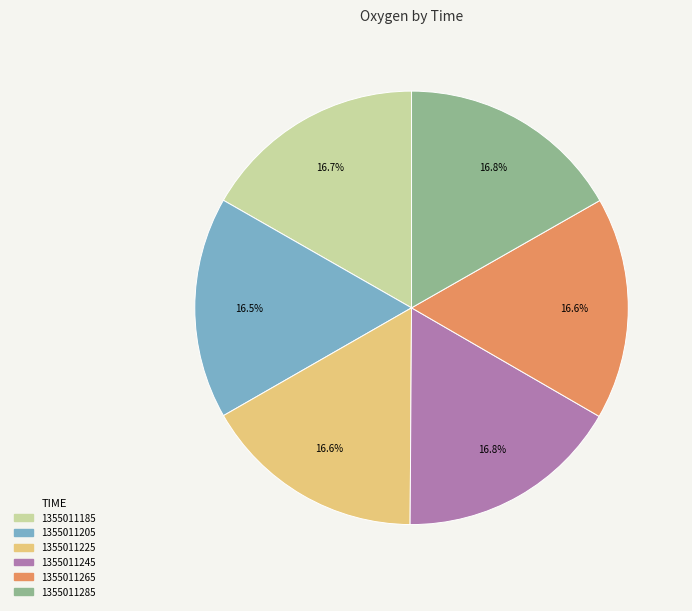

How many segments does this pie chart have?

6